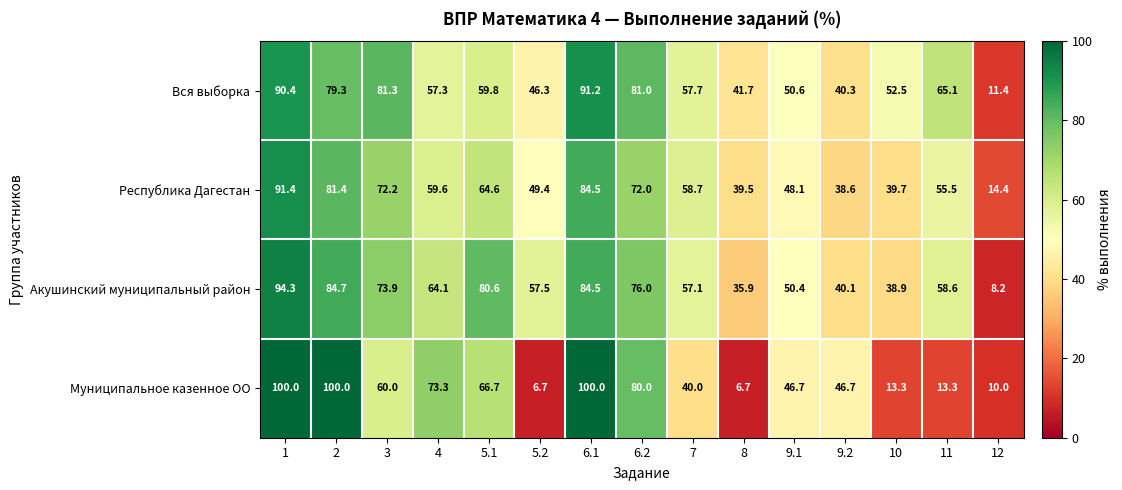

Which series has the largest total across all categories?

Вся выборка